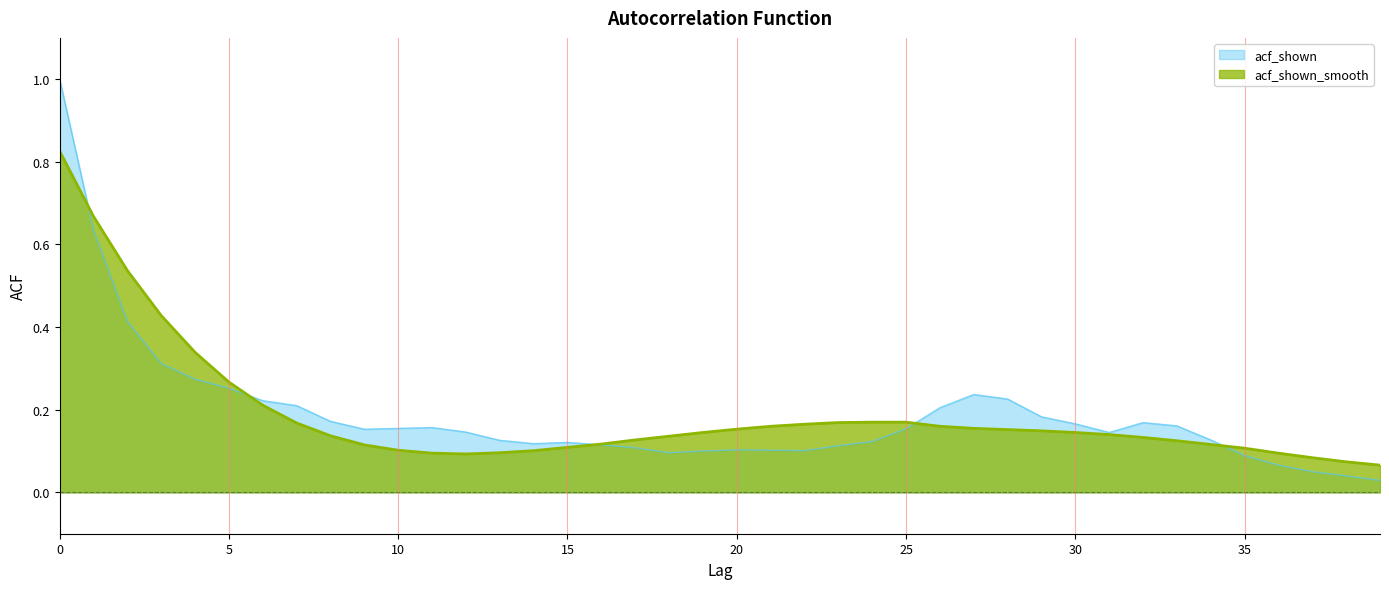

Rank the series by their average value, from highest to lowest.

acf_shown_smooth, acf_shown